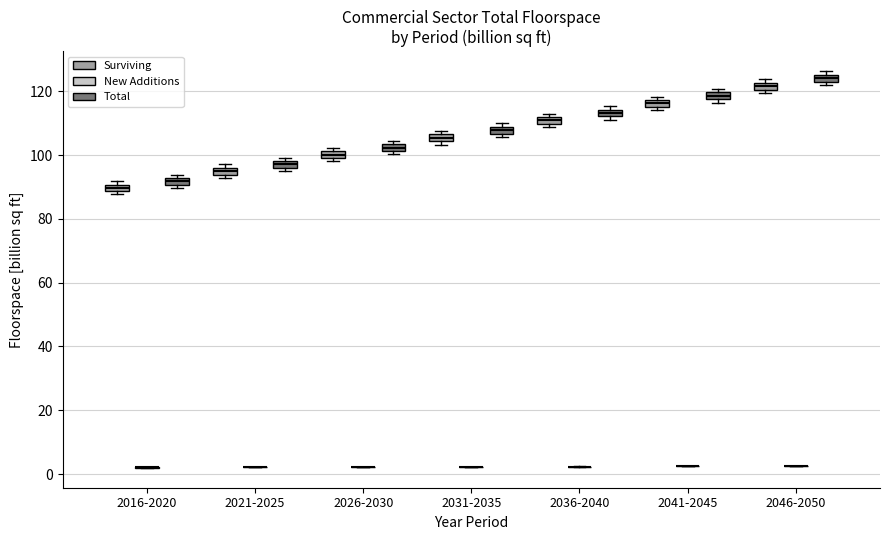

Where is the lower edge of the box for 2046-2050 (Surviving) on the y-axis? The values are not printed on the chart, so give them approximately, as read against the axis.

120